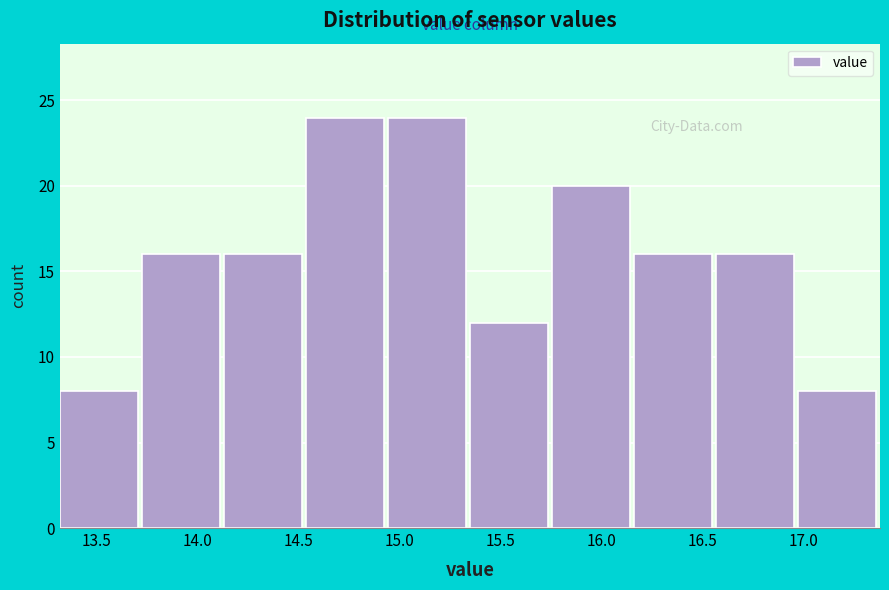

Reading left to right, list every bar in this chart as the range it spans on the x-axis followed by its height. Neither the bar edges nor the heights are printed on the chart, so give them approximately, as read against the axes.

13.30 to 13.75: 8
13.75 to 14.15: 16
14.15 to 14.55: 16
14.55 to 14.95: 24
14.95 to 15.35: 24
15.35 to 15.75: 12
15.75 to 16.15: 20
16.15 to 16.55: 16
16.55 to 16.95: 16
16.95 to 17.40: 8